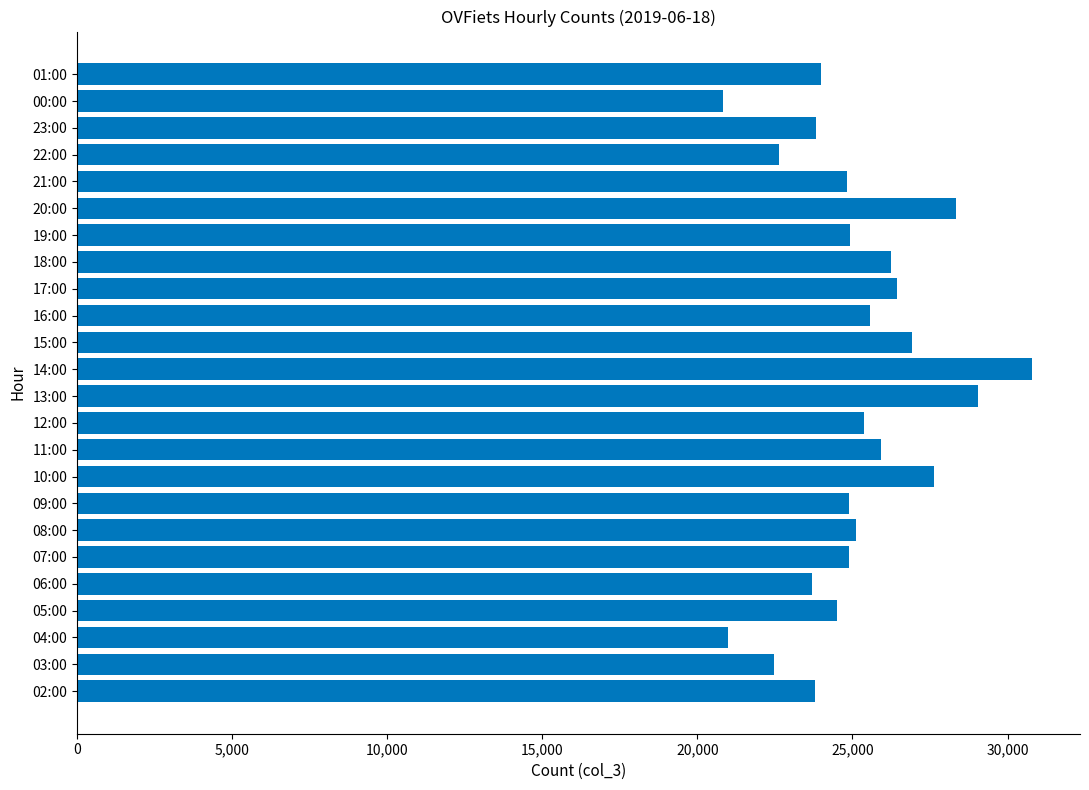

Which category has the highest value across all series?

14:00